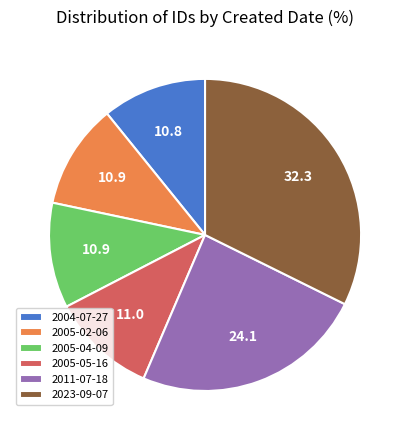

Do 2011-07-18 and 2023-09-07 together represent more than half of the pie?

Yes